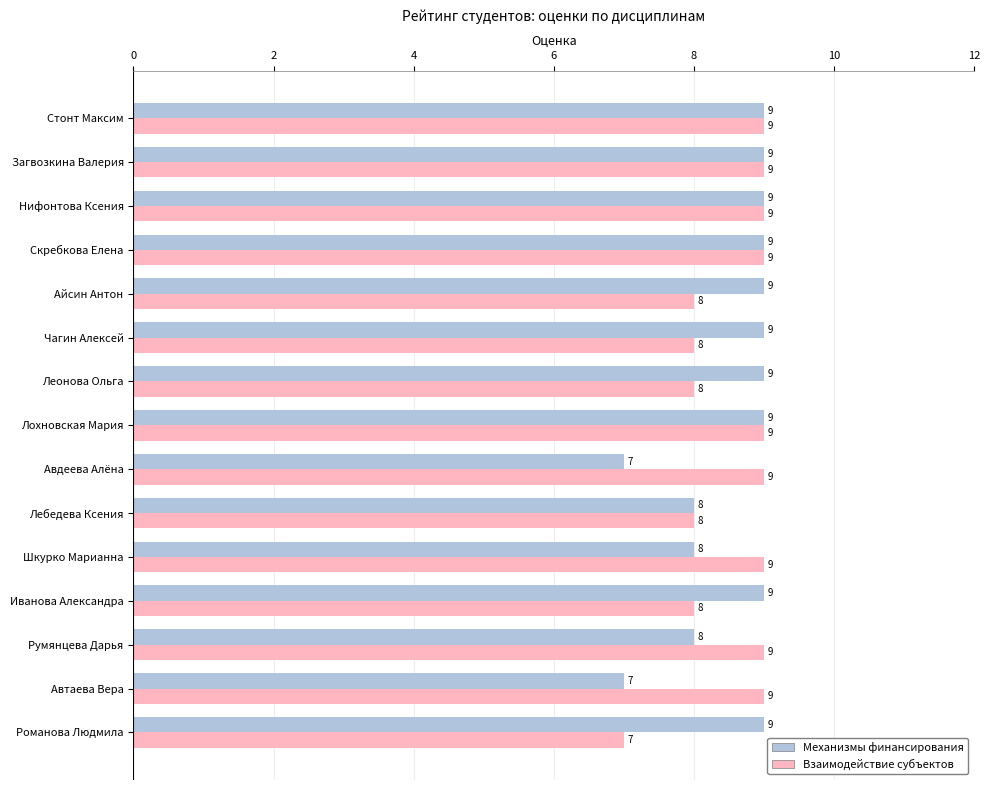

Is it true that Взаимодействие субъектов equals 3 at Нифонтова Ксения?

False